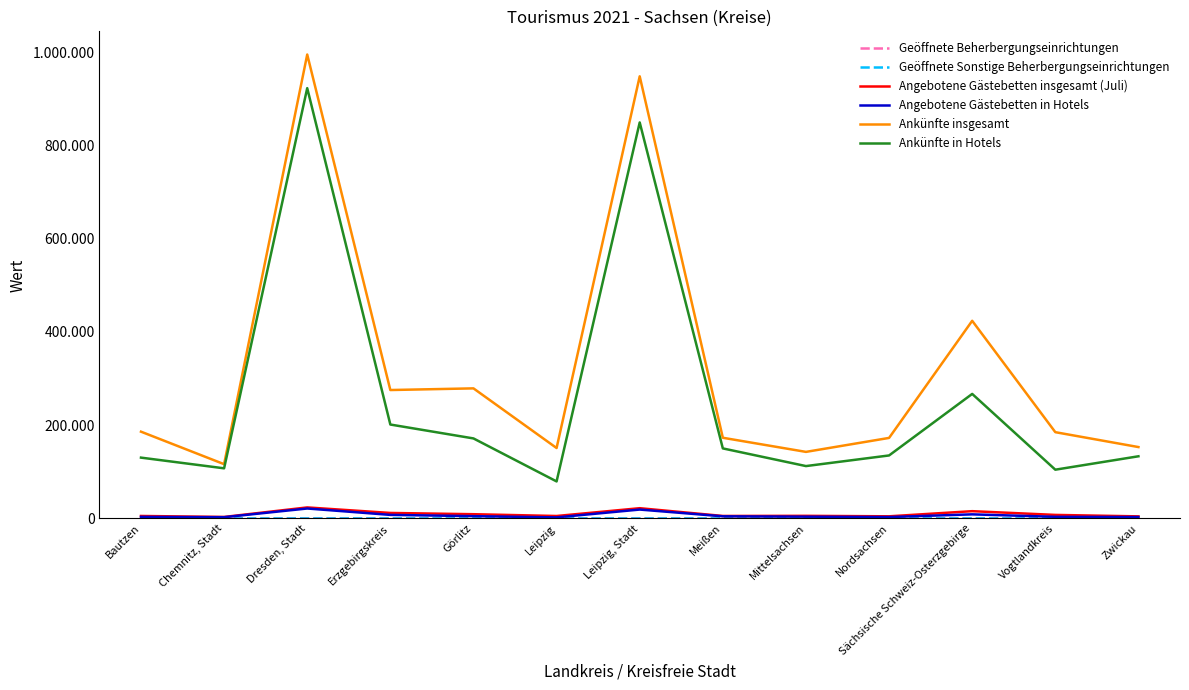

What is the value of the Ankünfte in Hotels point at the 7th from the left?

849114